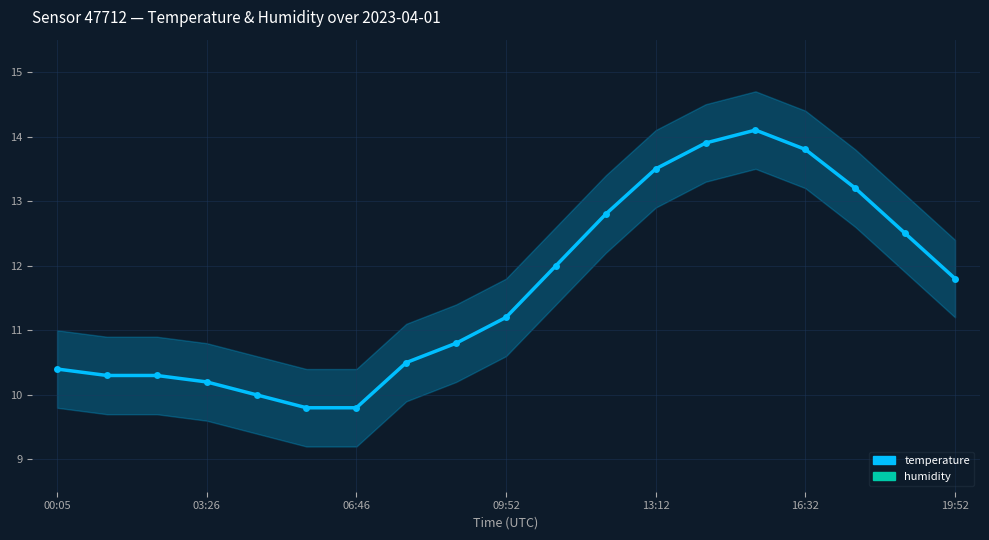

What is the sum of all temperature values?

220.9